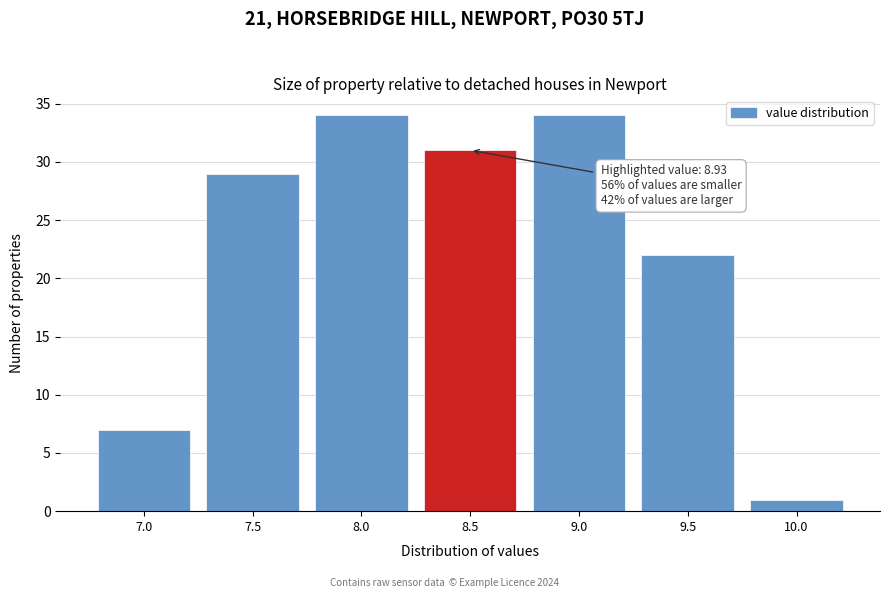

Reading left to right, transcribe all the data shown in this chart.

7	29	34	31	34	22	1